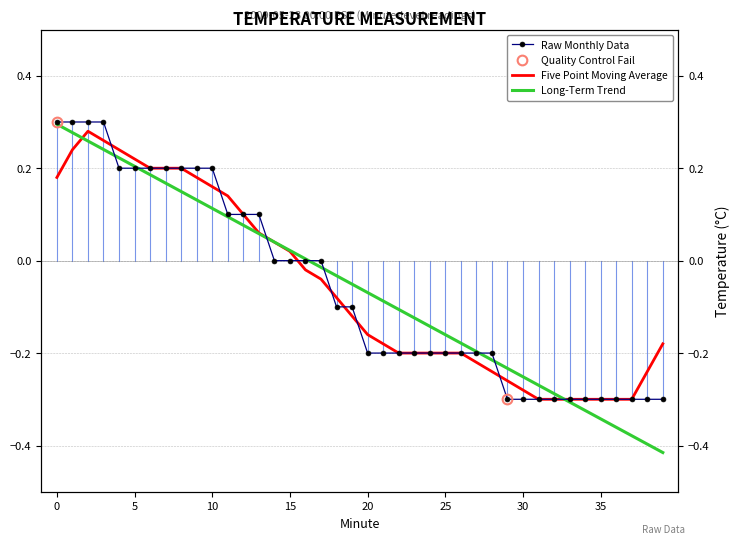

At how many categories does at least one series exceed 0?

17